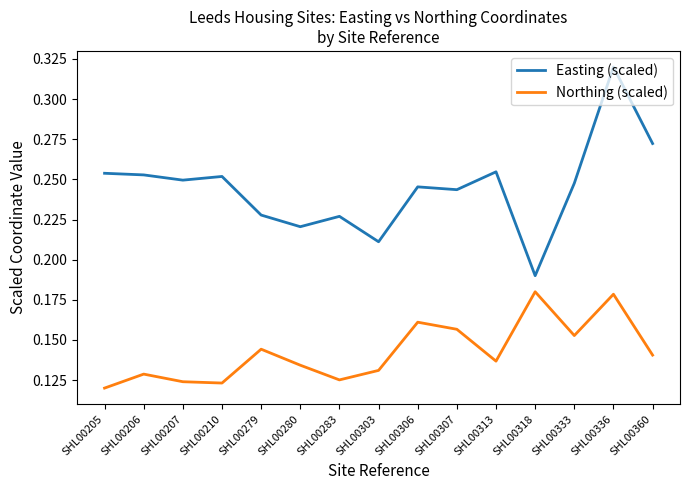

True or false: Easting (scaled) and Northing (scaled) intersect in this chart.

False